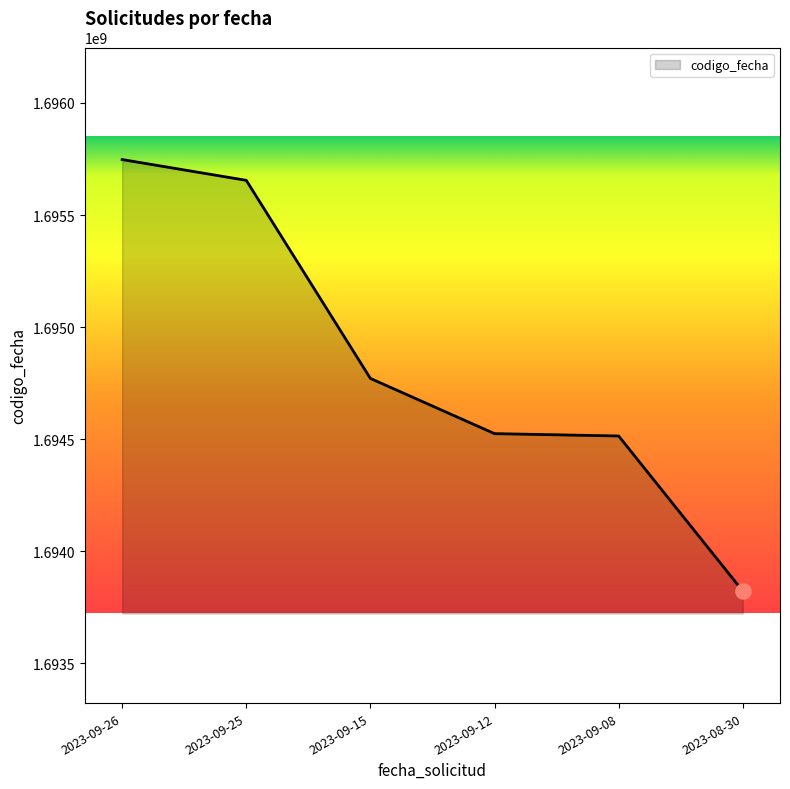

What is the change in value from 2023-09-25 to 2023-09-15?

-883940